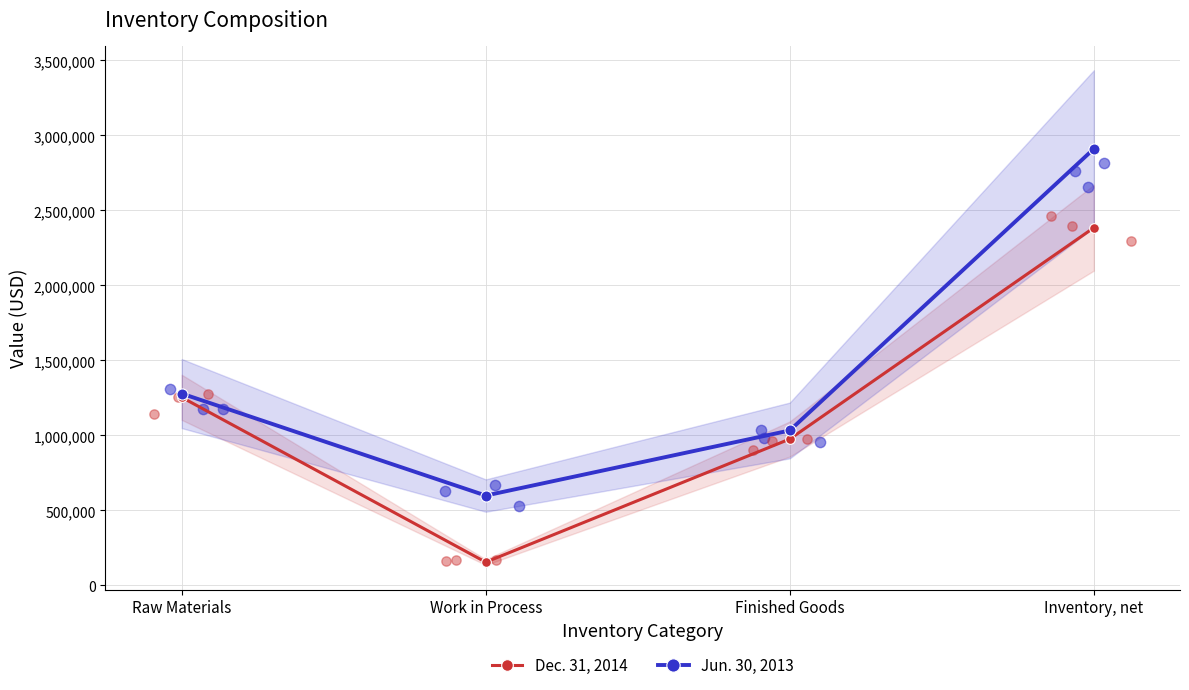

At how many categories does at least one series exceed 1339066?

1